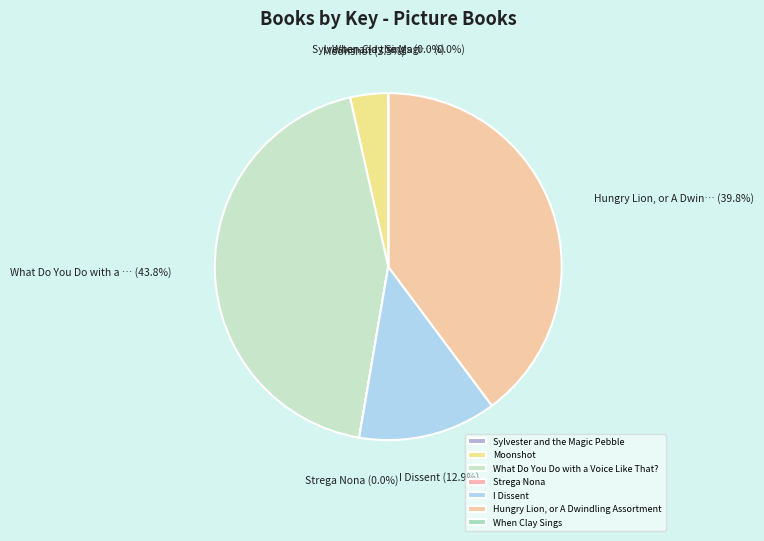

Which category has the smallest portion of the pie?

When Clay Sings